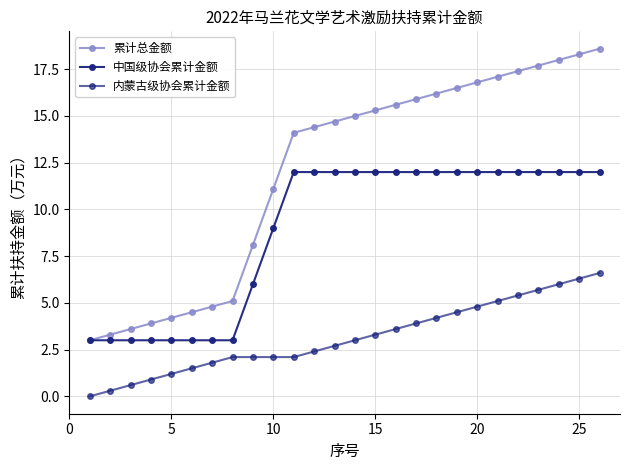

Does the chart have visible grid lines?

Yes